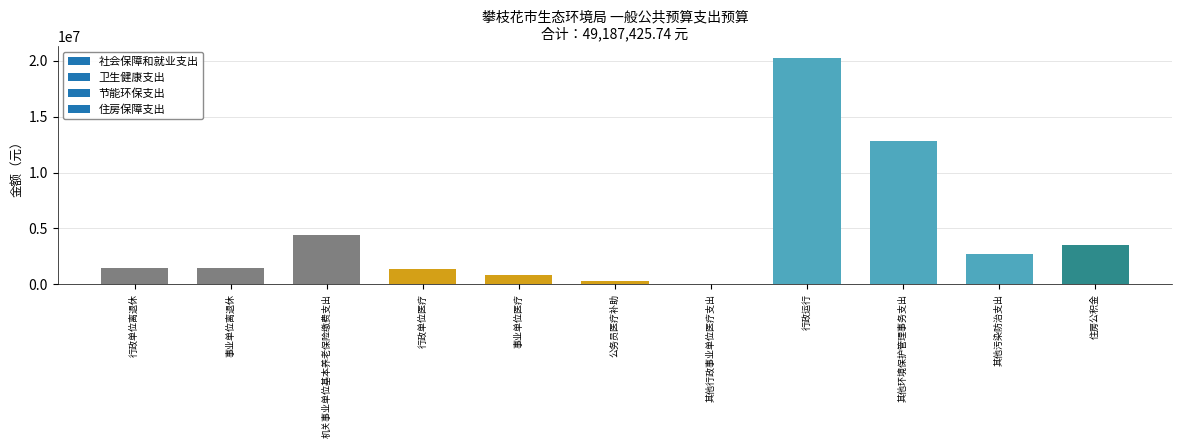

What is the approximate value at 事业单位离退休?

1429017.5